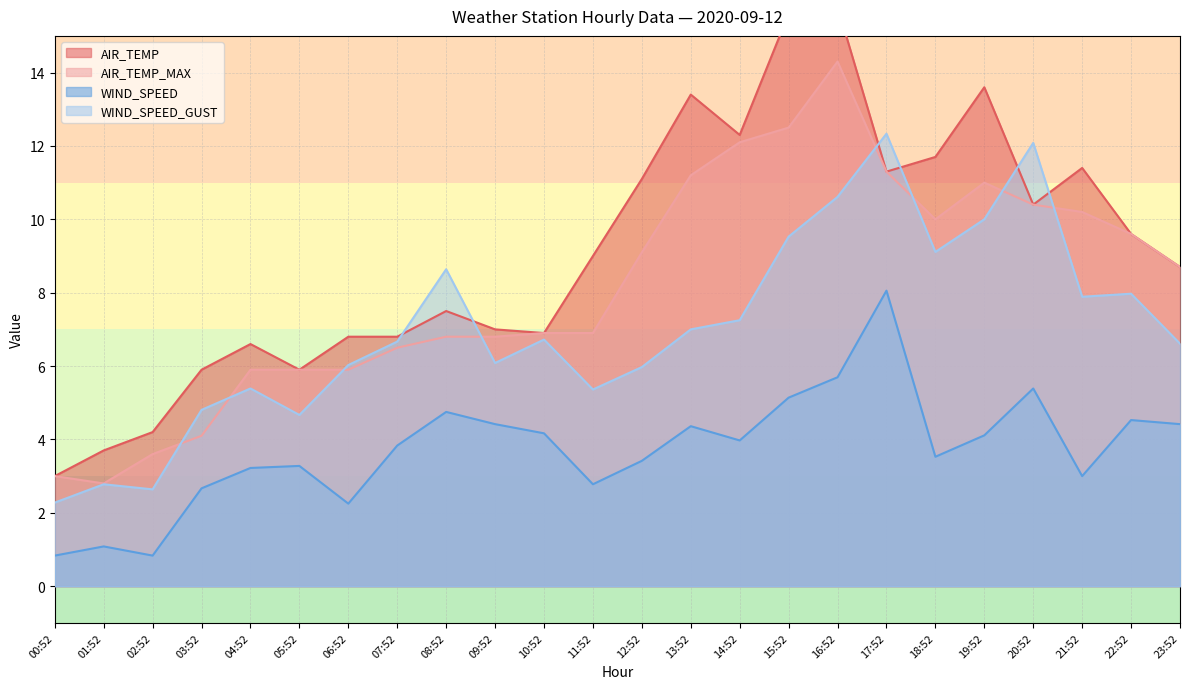

List the labels in order of WIND_SPEED_GUST value, largest first.

17:52, 20:52, 16:52, 19:52, 15:52, 18:52, 08:52, 22:52, 21:52, 14:52, 13:52, 10:52, 07:52, 23:52, 09:52, 06:52, 12:52, 04:52, 11:52, 03:52, 05:52, 01:52, 02:52, 00:52